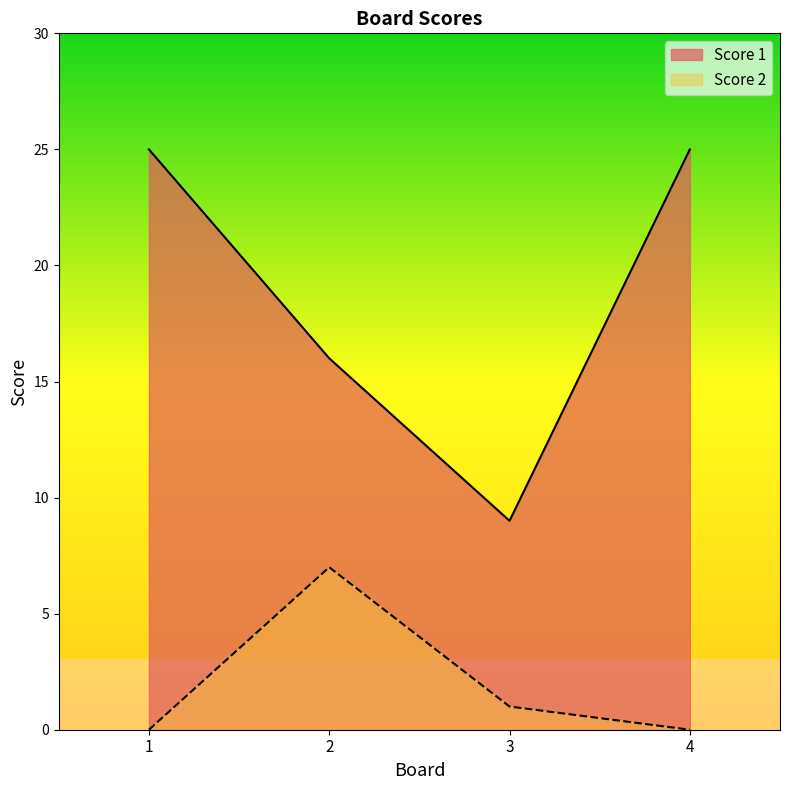

True or false: Score 2 has more than 1 interior local peaks.

False